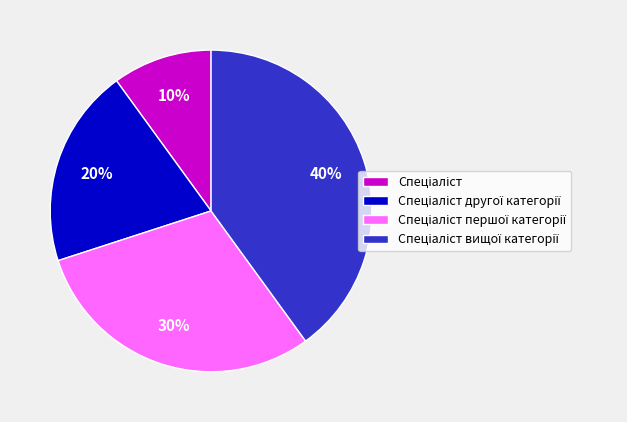

To the nearest percent, what is the difference between the largest and smallest slice percentages?

30%